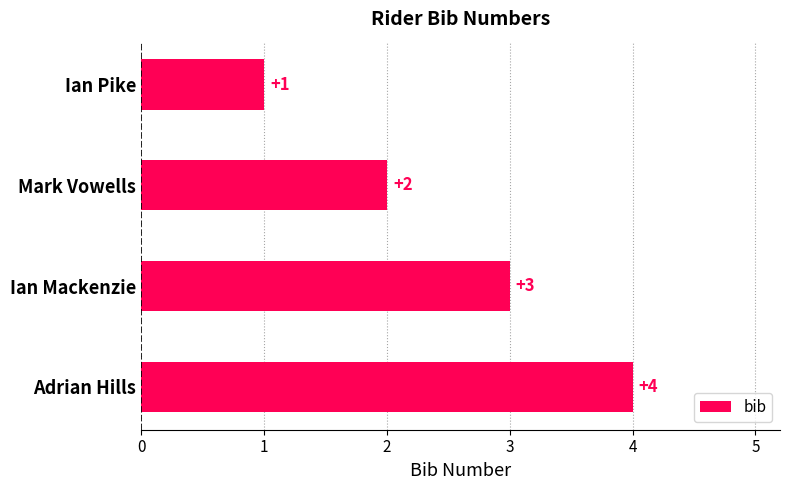

What is the minimum value shown in the chart?

1